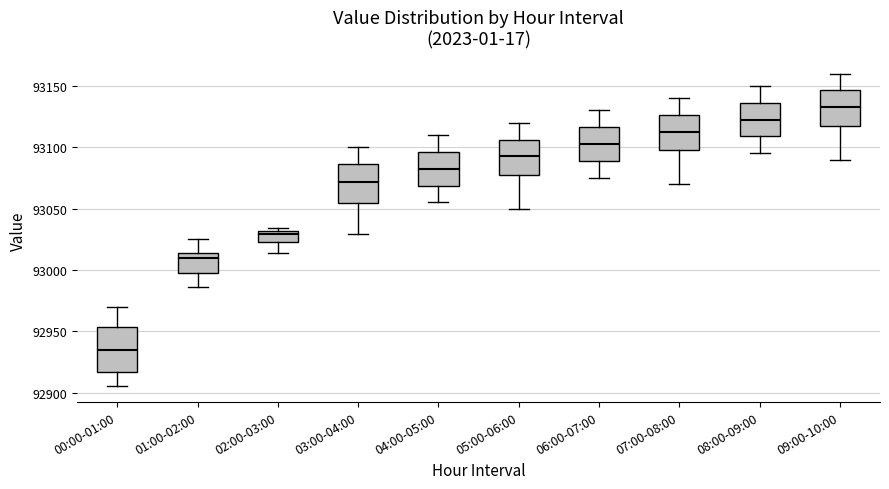

Reading left to right, read every box against the y-axis: the position of its median line, the range the box covers, and the ends of its whiskers. The values are not printed on the chart, so give them approximately, as read against the axis.

00:00-01:00: median 92935, box 92915 to 92955, whiskers 92905 to 92970
01:00-02:00: median 93010, box 93000 to 93015, whiskers 92985 to 93025
02:00-03:00: median 93030 (just below the box's upper edge), box 93020 to 93030, whiskers 93015 to 93035
03:00-04:00: median 93070, box 93055 to 93085, whiskers 93030 to 93100
04:00-05:00: median 93085, box 93070 to 93095, whiskers 93055 to 93110
05:00-06:00: median 93095, box 93080 to 93105, whiskers 93050 to 93120
06:00-07:00: median 93105, box 93090 to 93115, whiskers 93075 to 93130
07:00-08:00: median 93115, box 93100 to 93125, whiskers 93070 to 93140
08:00-09:00: median 93125, box 93110 to 93135, whiskers 93095 to 93150
09:00-10:00: median 93135, box 93120 to 93145, whiskers 93090 to 93160